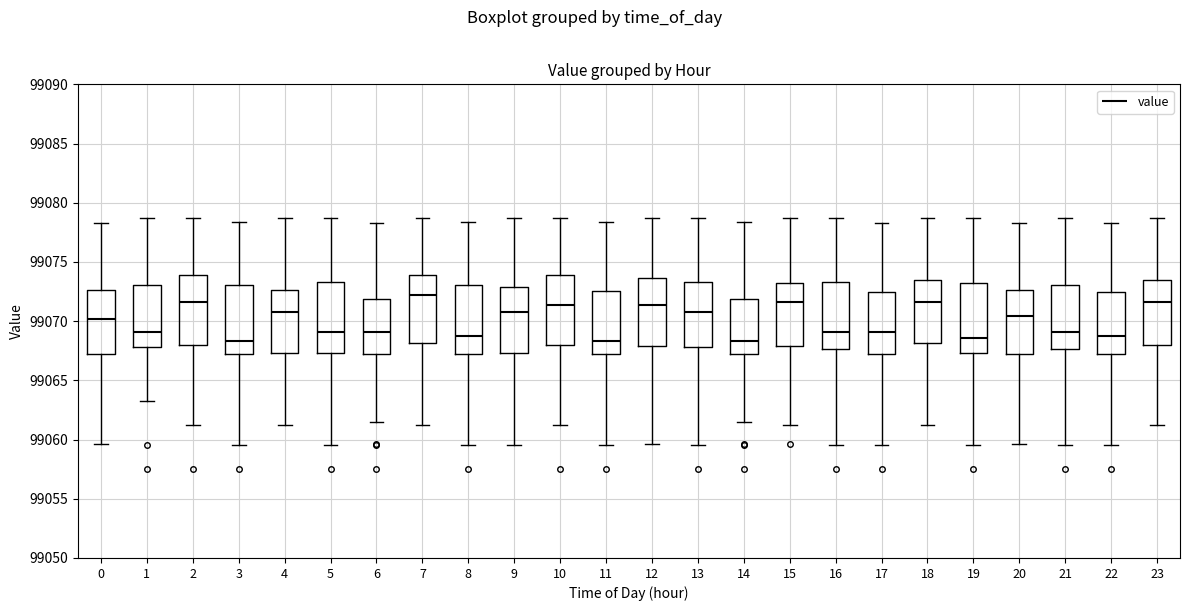

Reading left to right, transcribe this box plot: for each box, give where its median line is, the range the box spans, and where its two whiskers end, as read against the y-axis. The values are not printed on the chart, so give them approximately, as read against the axis.

0: median 99070.0, box 99067.0 to 99072.5, whiskers 99059.5 to 99078.5
1: median 99069.0, box 99068.0 to 99073.0, whiskers 99063.5 to 99079.0
2: median 99071.5, box 99068.0 to 99074.0, whiskers 99061.0 to 99079.0
3: median 99068.5, box 99067.0 to 99073.0, whiskers 99059.5 to 99078.5
4: median 99071.0, box 99067.5 to 99072.5, whiskers 99061.0 to 99079.0
5: median 99069.0, box 99067.5 to 99073.5, whiskers 99059.5 to 99079.0
6: median 99069.0, box 99067.0 to 99072.0, whiskers 99061.5 to 99078.5
7: median 99072.0, box 99068.0 to 99074.0, whiskers 99061.0 to 99079.0
8: median 99069.0, box 99067.0 to 99073.0, whiskers 99059.5 to 99078.5
9: median 99071.0, box 99067.5 to 99073.0, whiskers 99059.5 to 99079.0
10: median 99071.5, box 99068.0 to 99074.0, whiskers 99061.0 to 99079.0
11: median 99068.5, box 99067.0 to 99072.5, whiskers 99059.5 to 99078.5
12: median 99071.5, box 99068.0 to 99073.5, whiskers 99059.5 to 99079.0
13: median 99071.0, box 99068.0 to 99073.5, whiskers 99059.5 to 99079.0
14: median 99068.5, box 99067.0 to 99072.0, whiskers 99061.5 to 99078.5
15: median 99071.5, box 99068.0 to 99073.0, whiskers 99061.0 to 99079.0
16: median 99069.0, box 99067.5 to 99073.5, whiskers 99059.5 to 99079.0
17: median 99069.0, box 99067.0 to 99072.5, whiskers 99059.5 to 99078.5
18: median 99071.5, box 99068.0 to 99073.5, whiskers 99061.0 to 99079.0
19: median 99068.5, box 99067.5 to 99073.0, whiskers 99059.5 to 99079.0
20: median 99070.5, box 99067.0 to 99072.5, whiskers 99059.5 to 99078.5
21: median 99069.0, box 99067.5 to 99073.0, whiskers 99059.5 to 99079.0
22: median 99069.0, box 99067.0 to 99072.5, whiskers 99059.5 to 99078.5
23: median 99071.5, box 99068.0 to 99073.5, whiskers 99061.0 to 99079.0